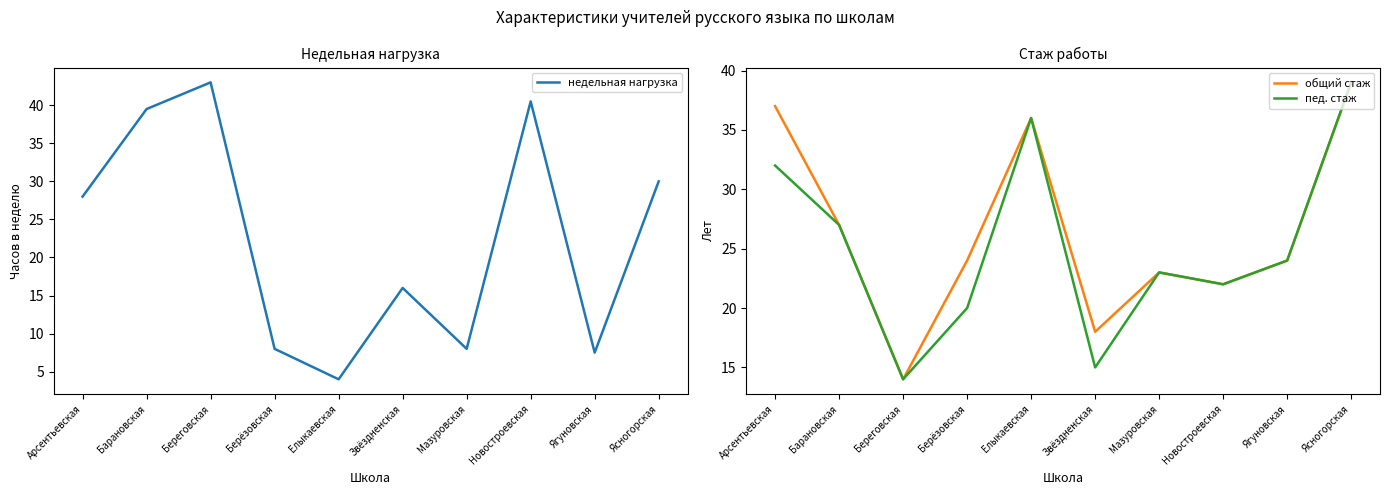

Reading left to right, transcribe all the data shown in this chart.

недельная нагрузка: Арсентьевская=28.0	Барановская=39.5	Береговская=43.0	Берёзовская=8.0	Елыкаевская=4.0	Звёздненская=16.0	Мазуровская=8.0	Новостроевская=40.5	Ягуновская=7.5	Ясногорская=30.0
общий стаж: Арсентьевская=37.0	Барановская=27.0	Береговская=14.0	Берёзовская=24.0	Елыкаевская=36.0	Звёздненская=18.0	Мазуровская=23.0	Новостроевская=22.0	Ягуновская=24.0	Ясногорская=39.0
пед. стаж: Арсентьевская=32.0	Барановская=27.0	Береговская=14.0	Берёзовская=20.0	Елыкаевская=36.0	Звёздненская=15.0	Мазуровская=23.0	Новостроевская=22.0	Ягуновская=24.0	Ясногорская=39.0